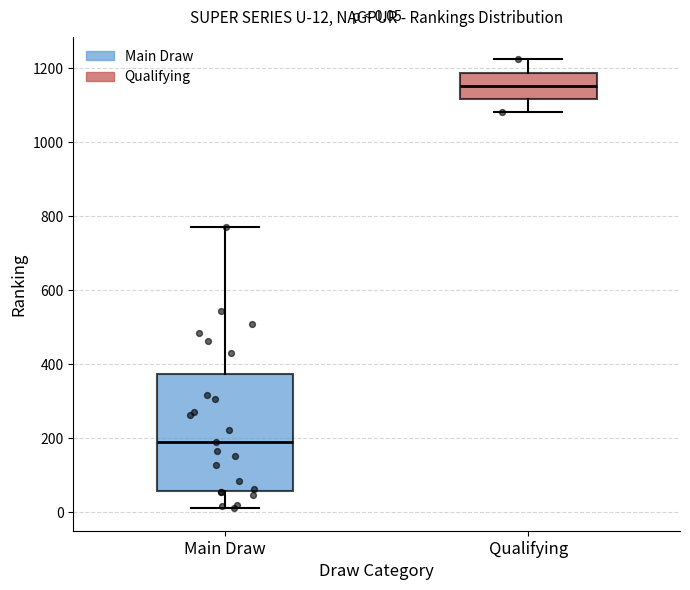

Which box has the lowest median line?

Main Draw